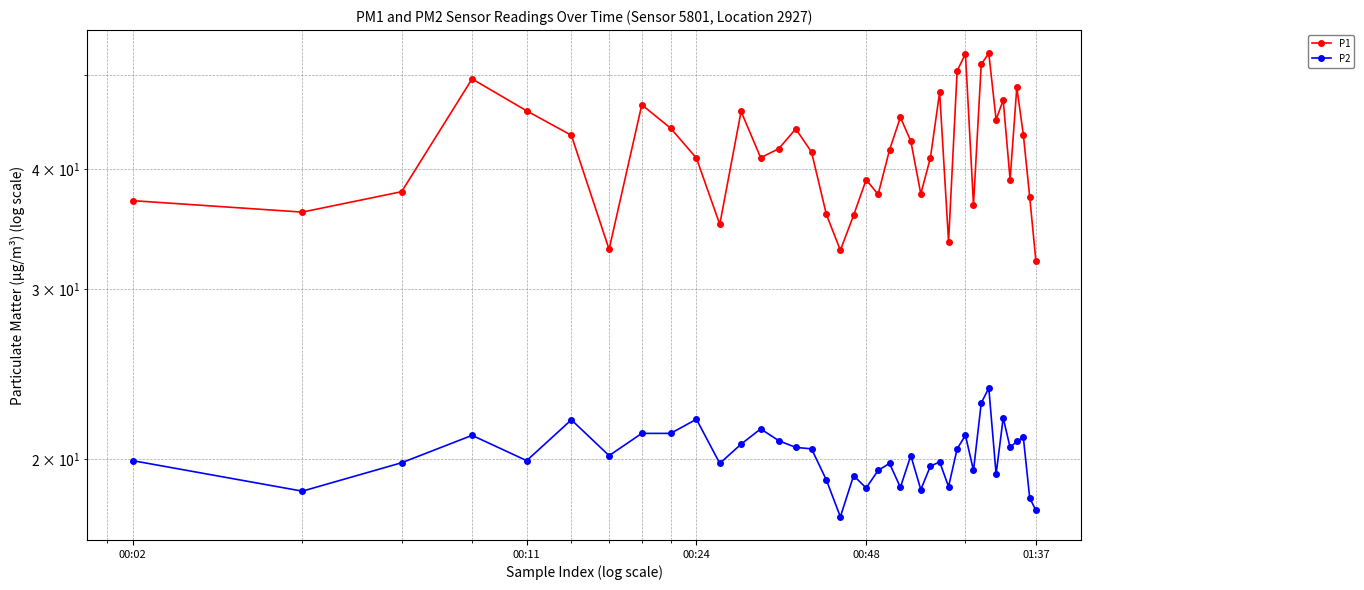

What is the lowest value of the P1 series?

32.1